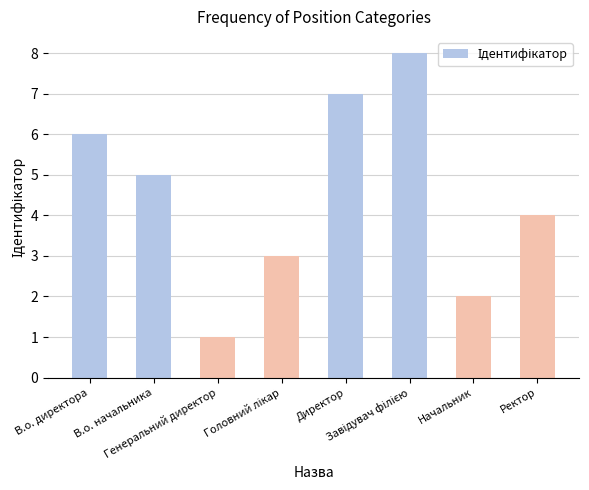

What is the maximum value shown in the chart?

8